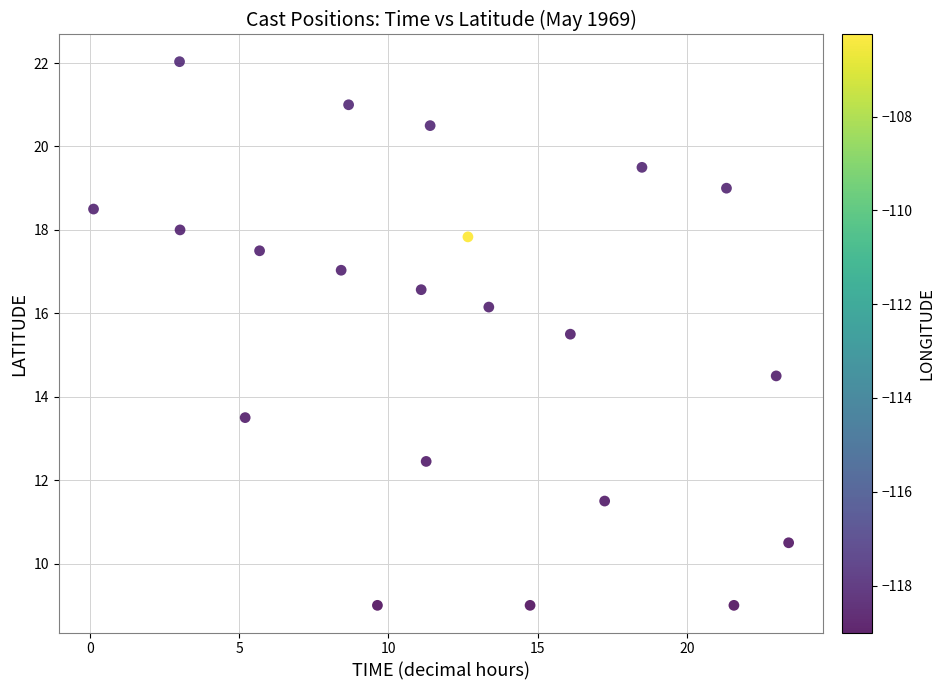

What is the range of X values (max minus min)?

23.3